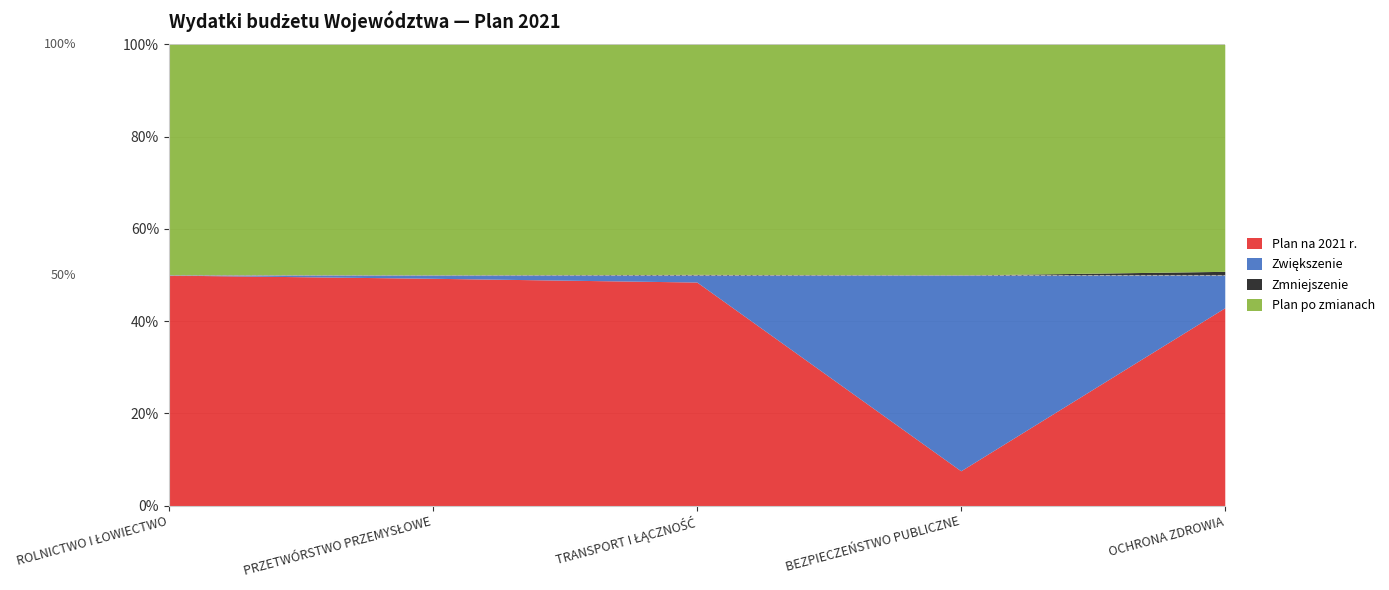

What is the difference between the second highest and minimum values in the Zwiększenie series?

14129717